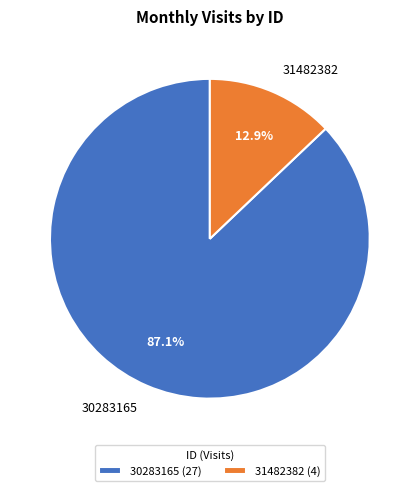

Which slice represents more than half of the pie?

30283165